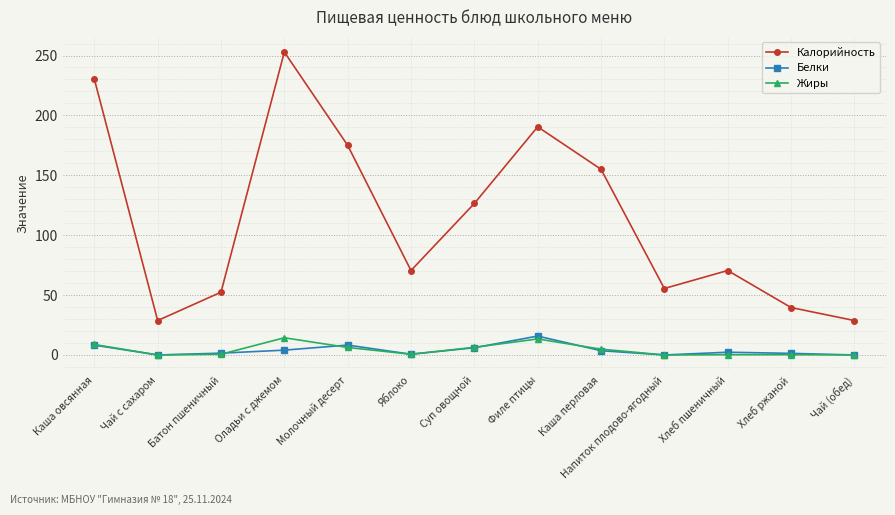

In Калорийность, how many points are lower than both neighbors (excluding endpoints)?

3